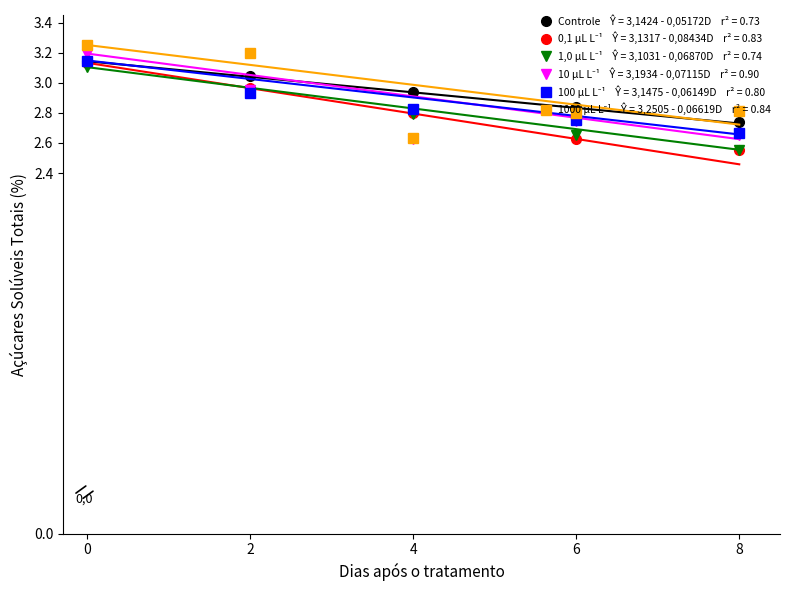

What is the total value across all series at 6?

16.4